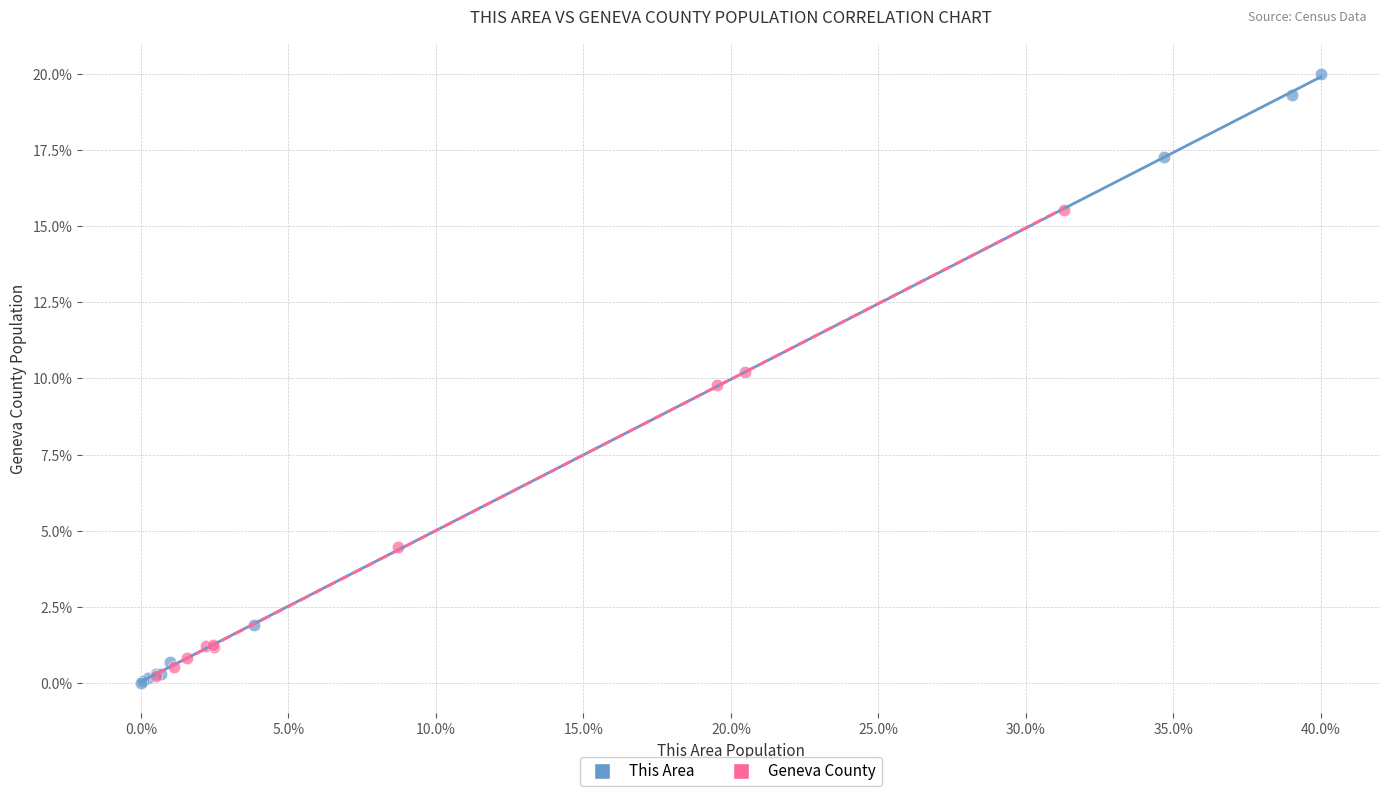

Which series contains the lowest Y value?

This Area